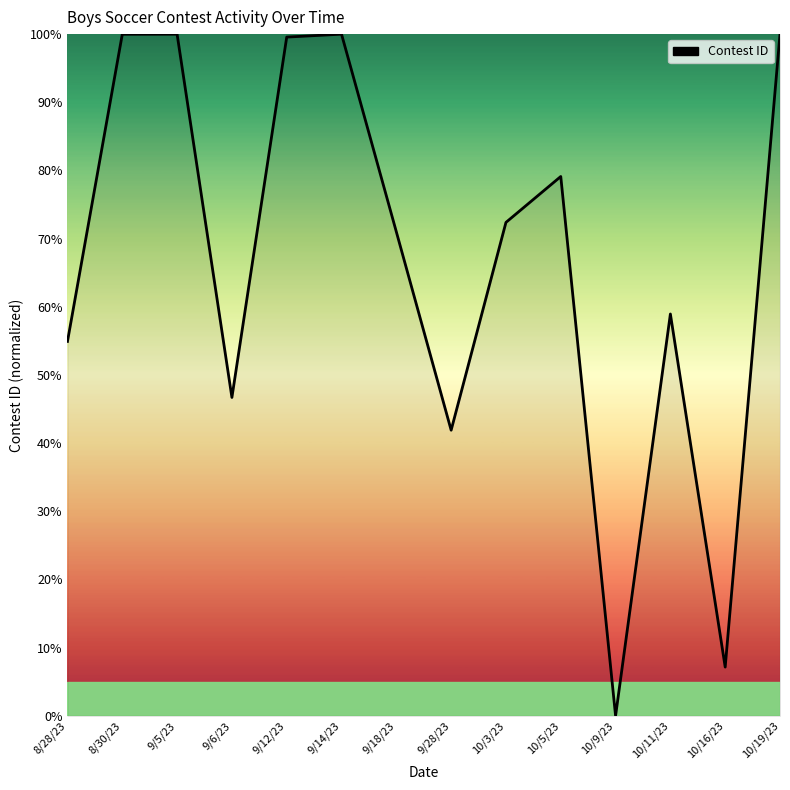

The chart shows a value of 146.6 at 9/5/23. True or false?

False